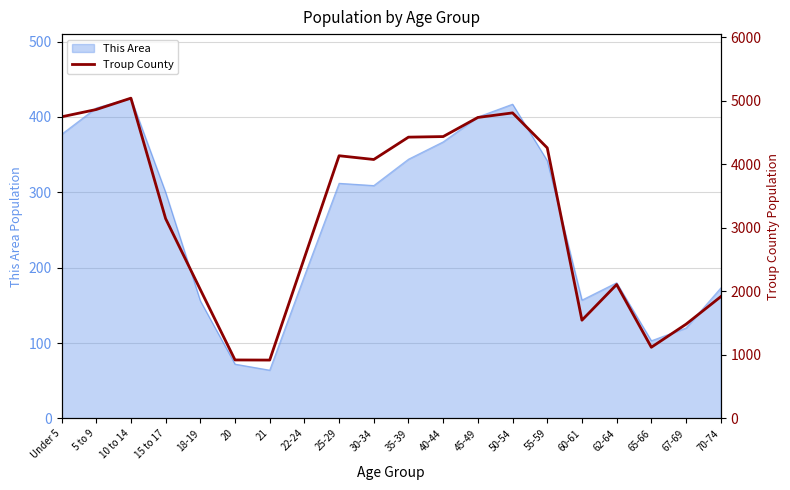

What is the smallest value displayed?

918